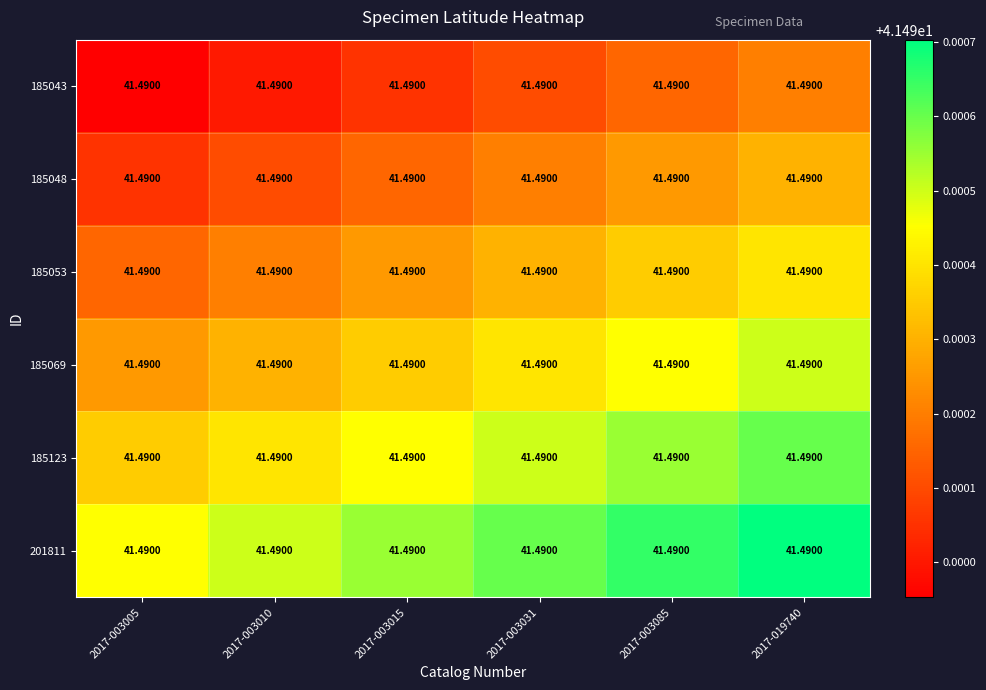

Rank the series by their maximum value, from lowest to highest.

185043, 185048, 185053, 185069, 185123, 201811